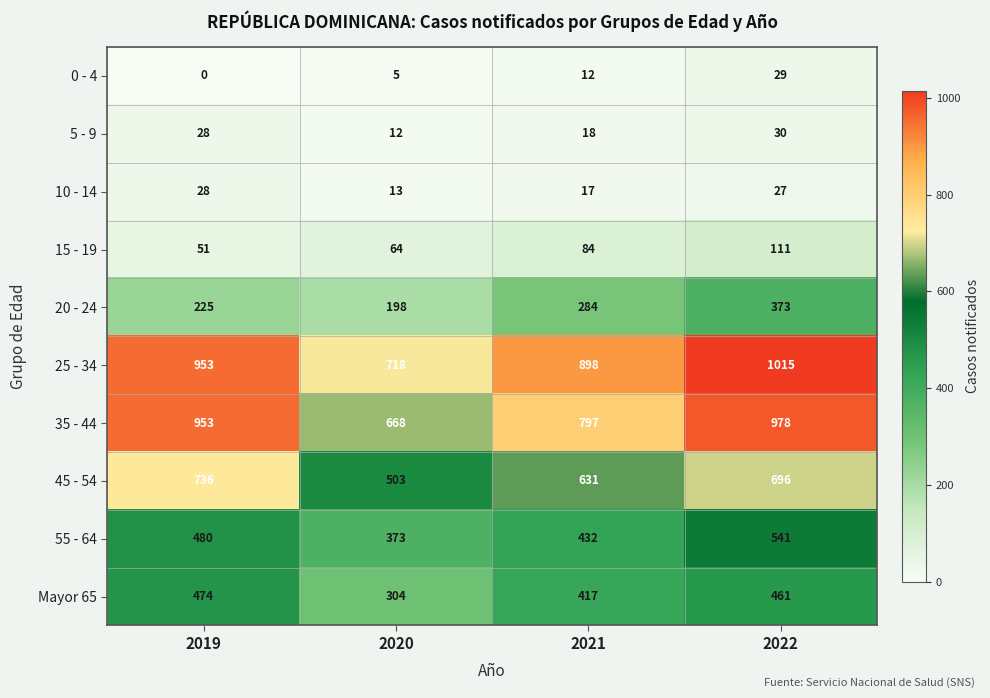

At how many categories does at least one series exceed 610?

4